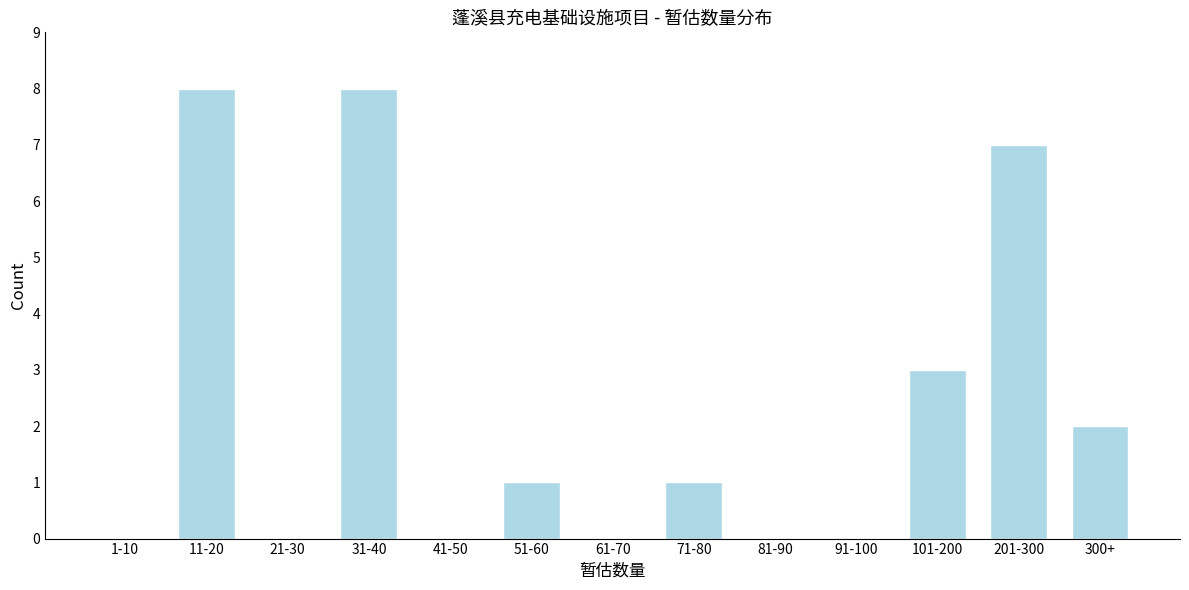

Reading left to right, what are all the values shown in this chart?

1-10=0	11-20=8	21-30=0	31-40=8	41-50=0	51-60=1	61-70=0	71-80=1	81-90=0	91-100=0	101-200=3	201-300=7	300+=2